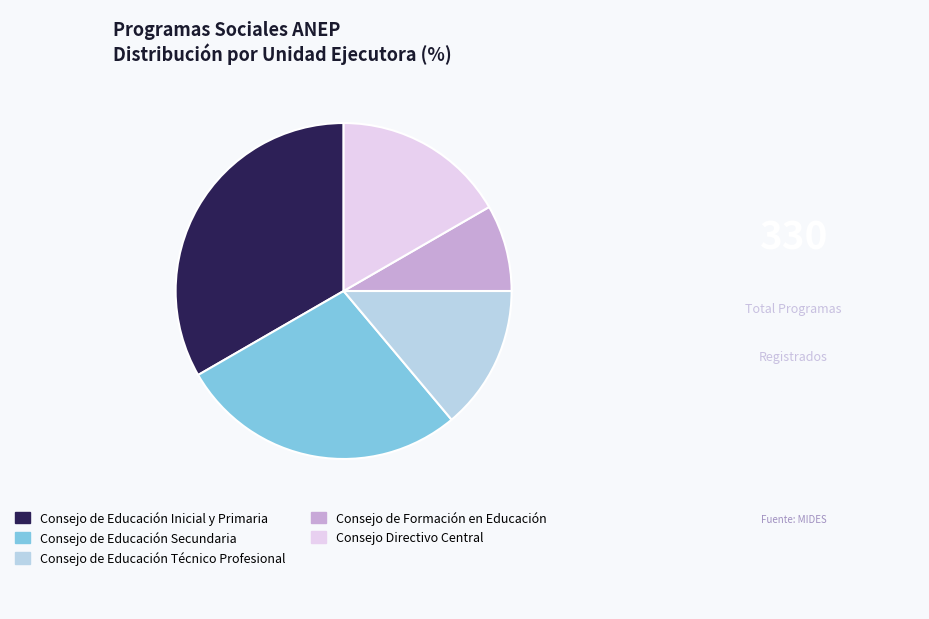

Is the sum of Consejo de Educación Inicial y Primaria and Consejo de Formación en Educación greater than half?

No